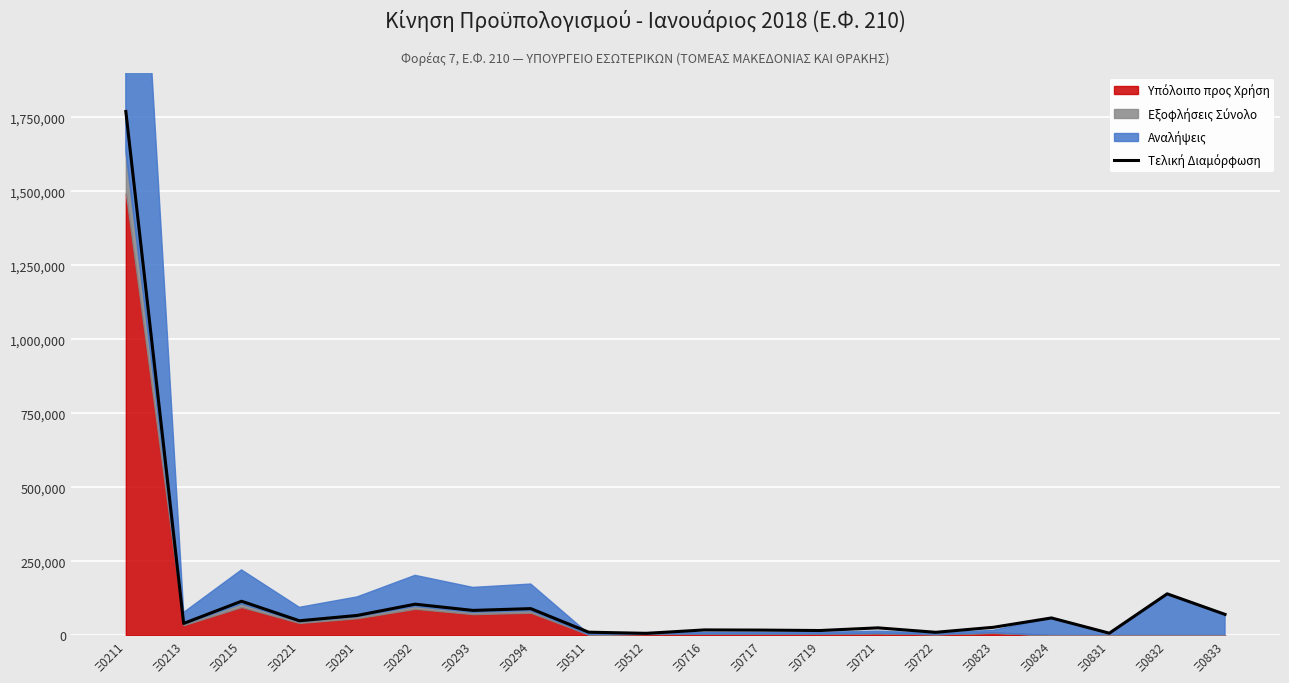

At which category does the data reach its first local valley?

Ξ0213